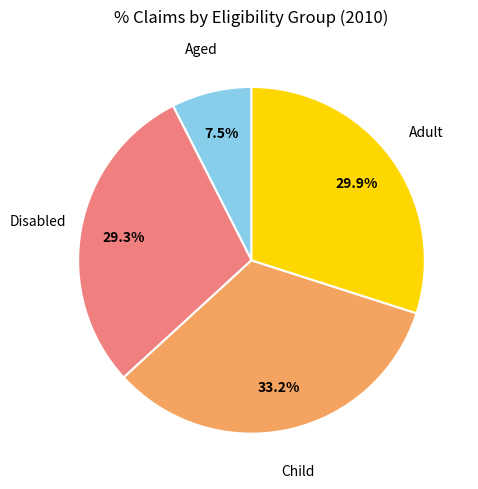

Count the number of slices in the pie.

4